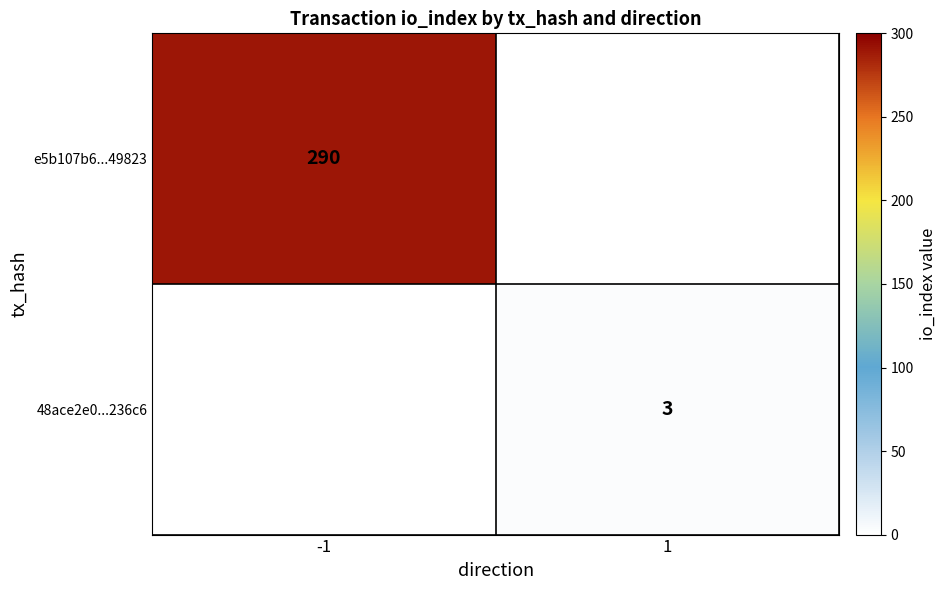

The 48ace2e0...236c6 series shows 2 at 1. True or false?

False